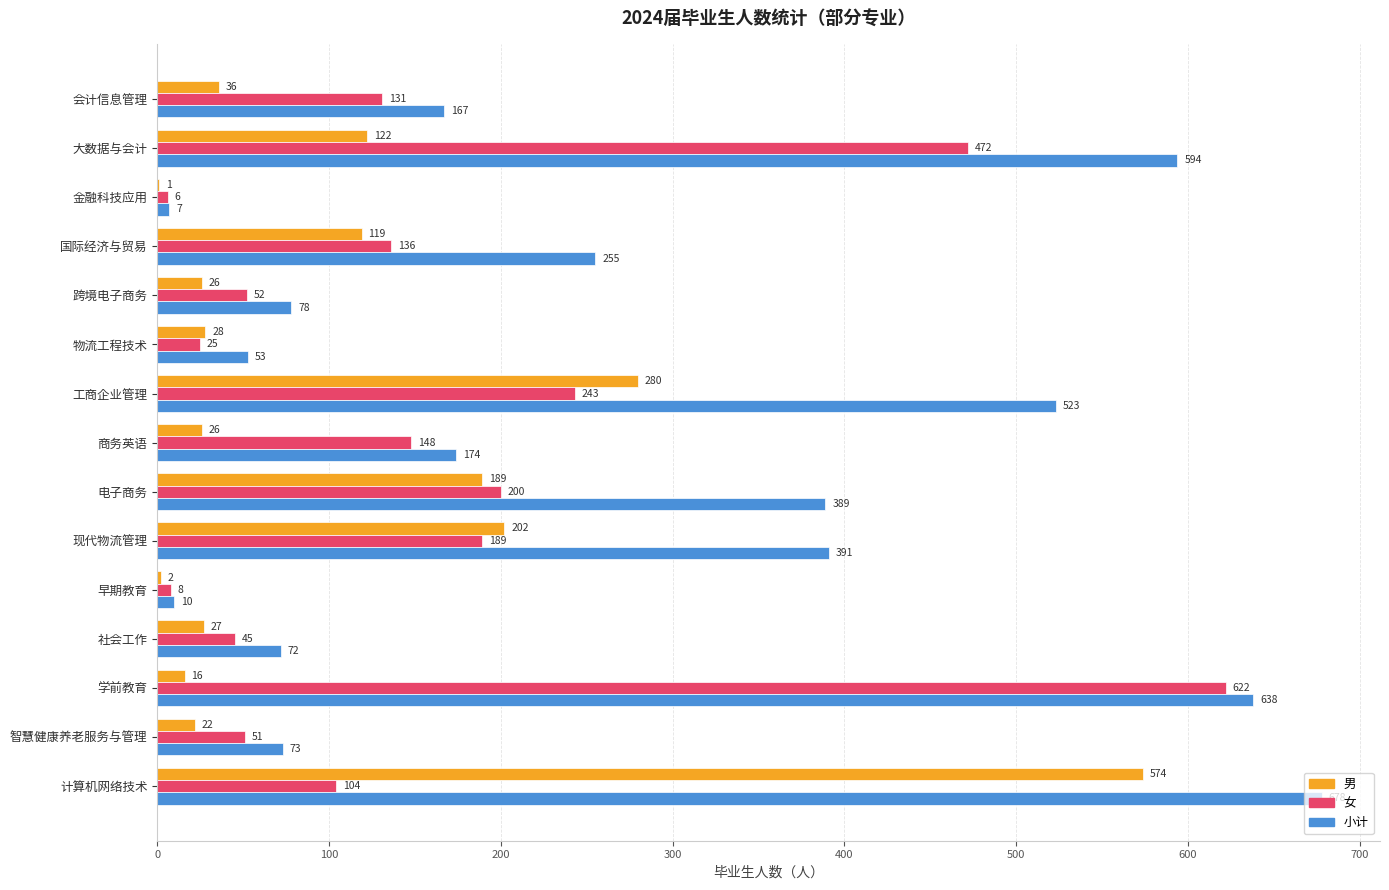

What is the greatest value displayed?

678